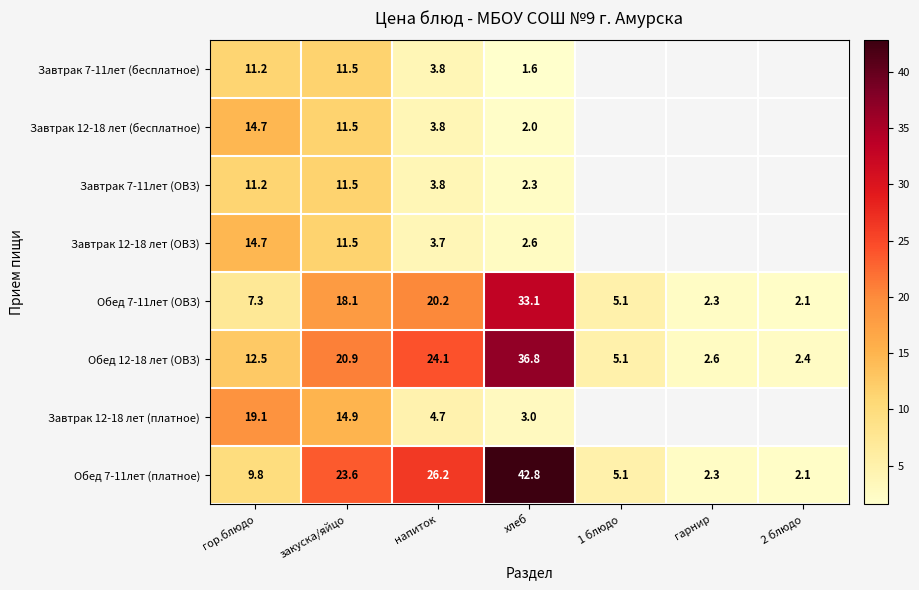

What is the total value across all series at гор.блюдо?

100.5